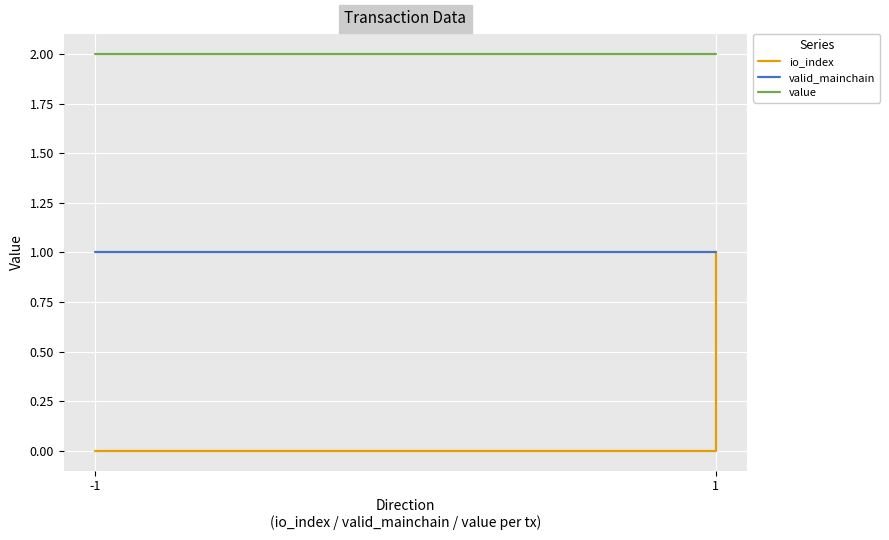

The value of value at -1 is 2.0. True or false?

True